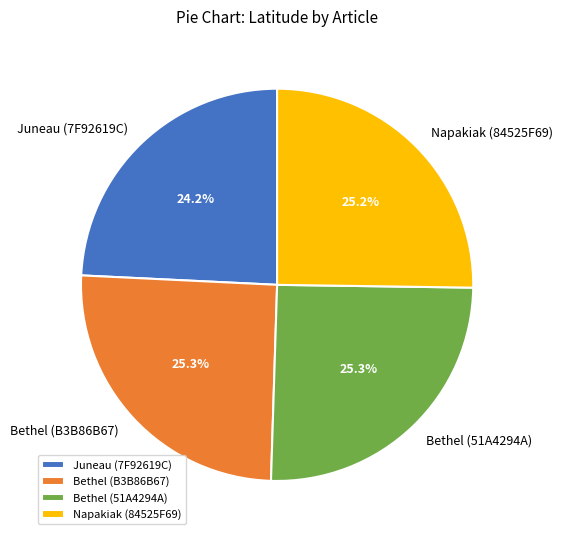

Is there any slice that represents more than half of the pie?

No